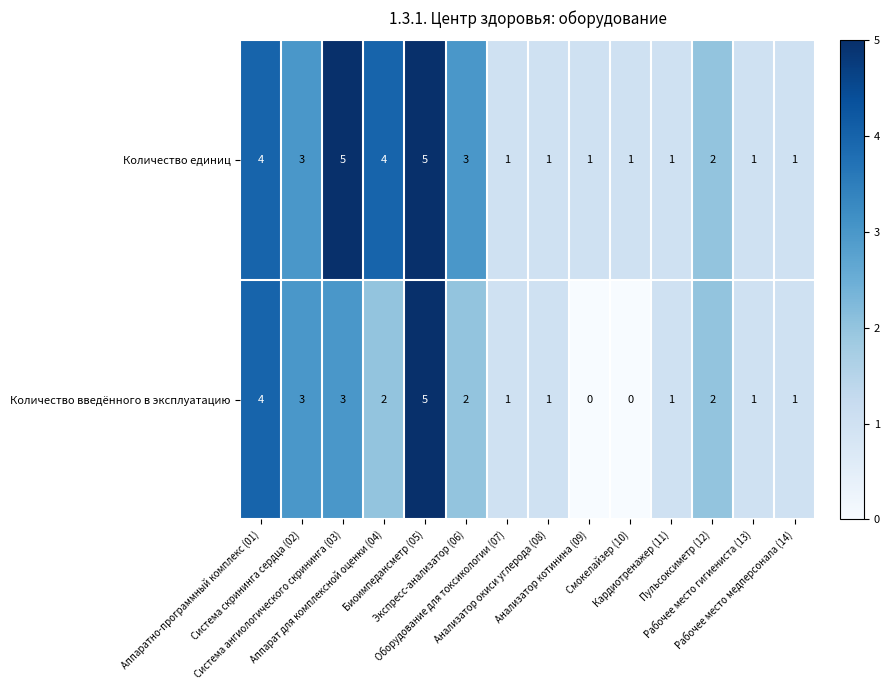

Which series changed the most between Аппарат для комплексной оценки (04) and Рабочее место медперсонала (14)?

Количество единиц